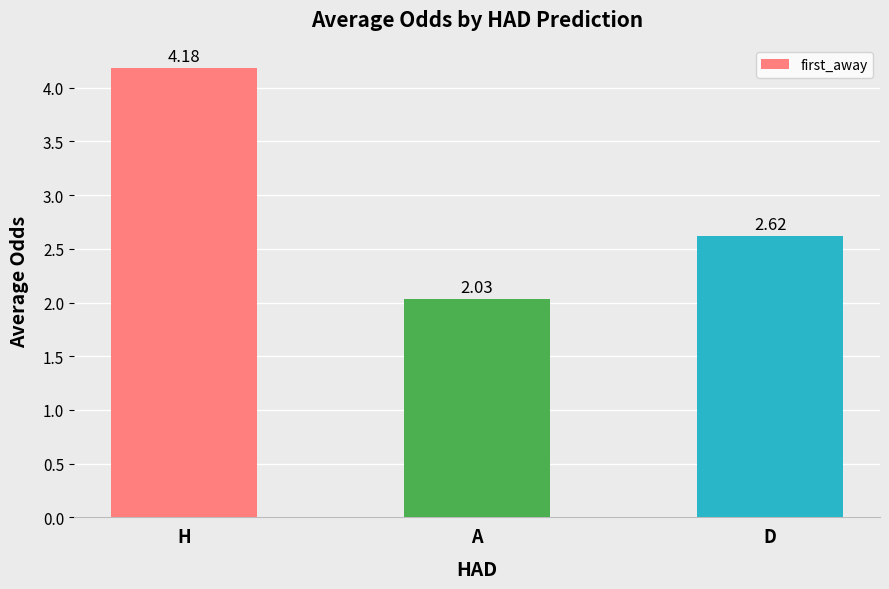

List the labels in order of value, largest first.

H, D, A